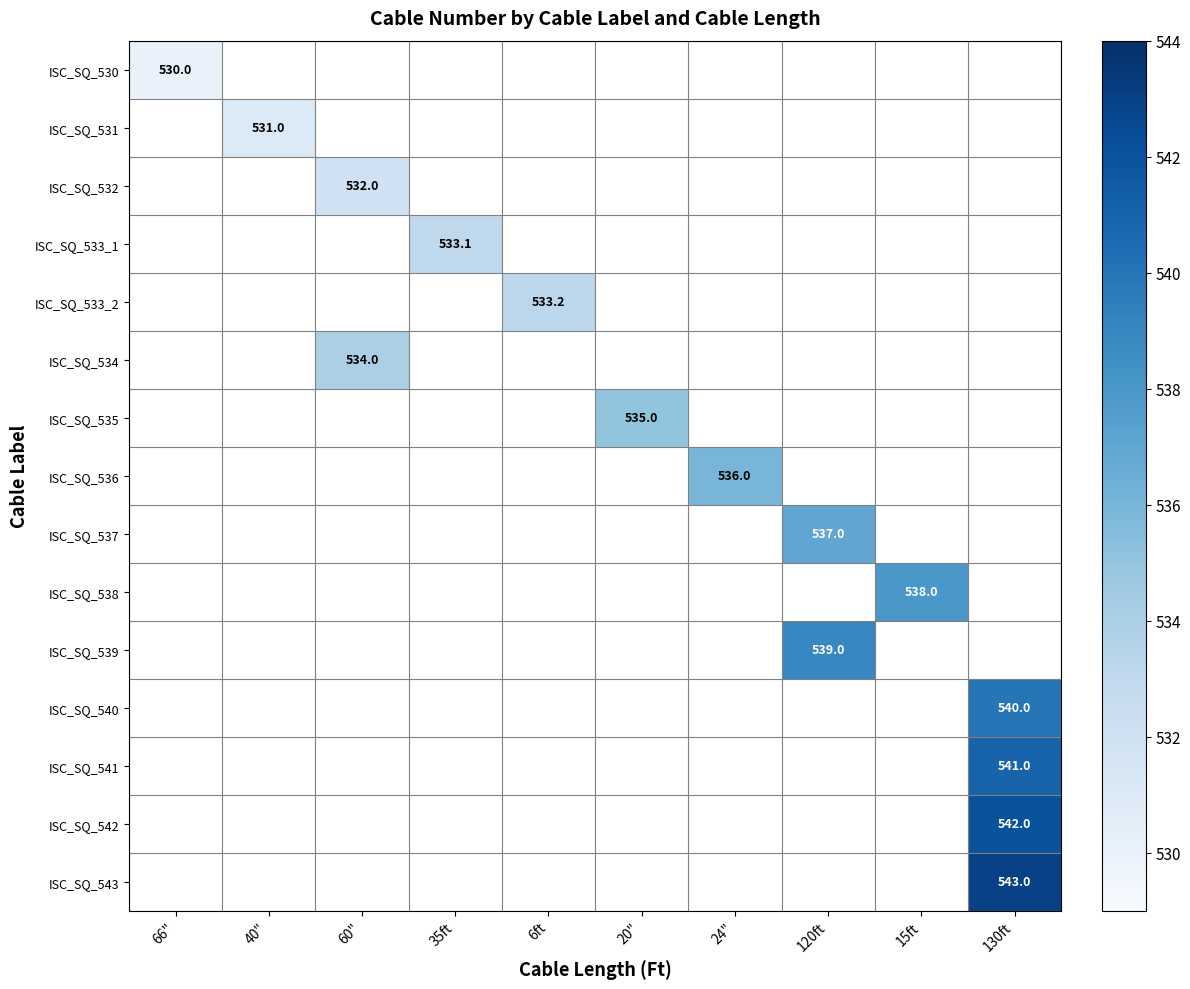

At how many categories does at least one series exceed 540?

1